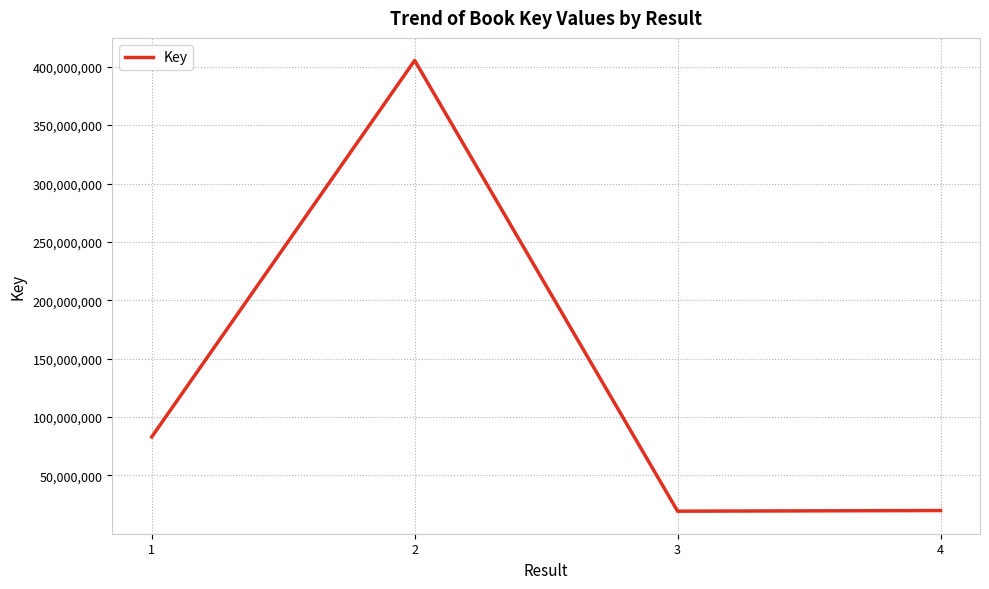

Where is the first local minimum?

3